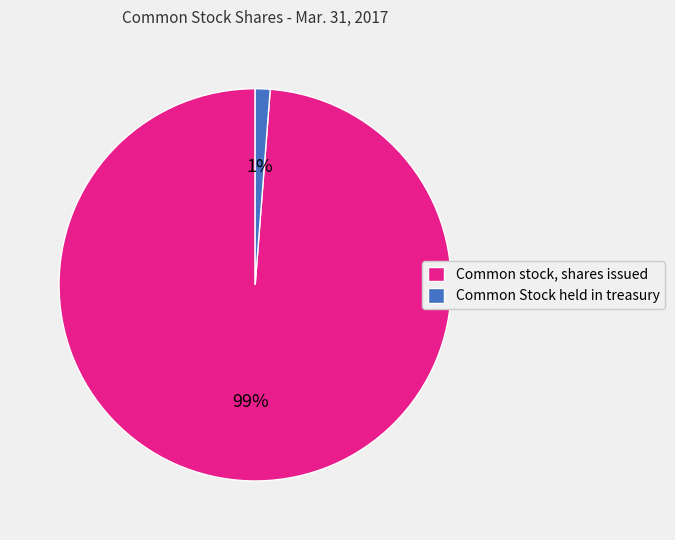

What is the largest slice in the pie chart?

Common stock, shares issued